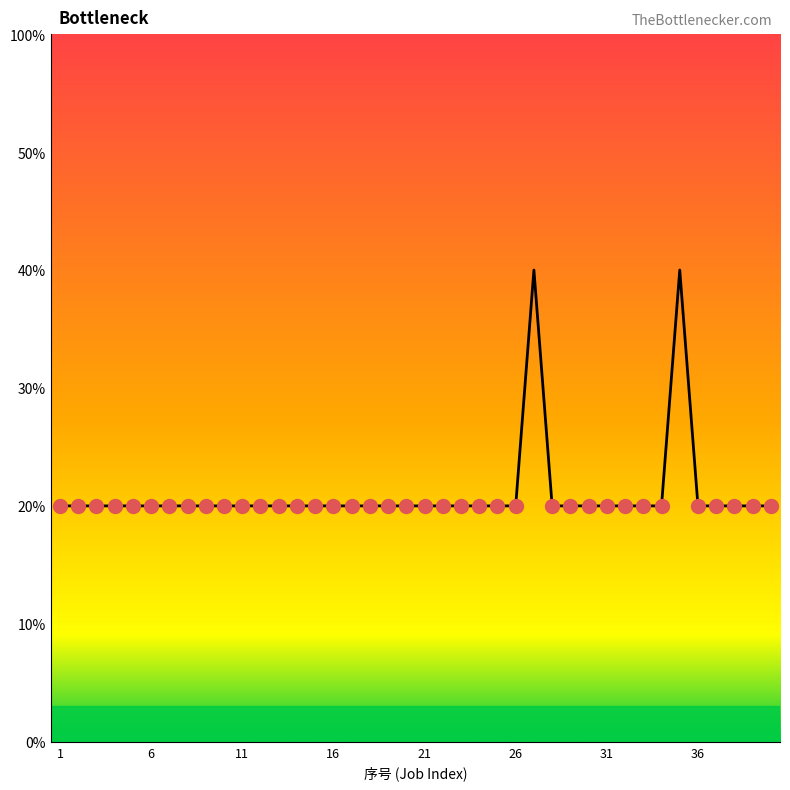

Is this an area chart (filled region under the line)?

No